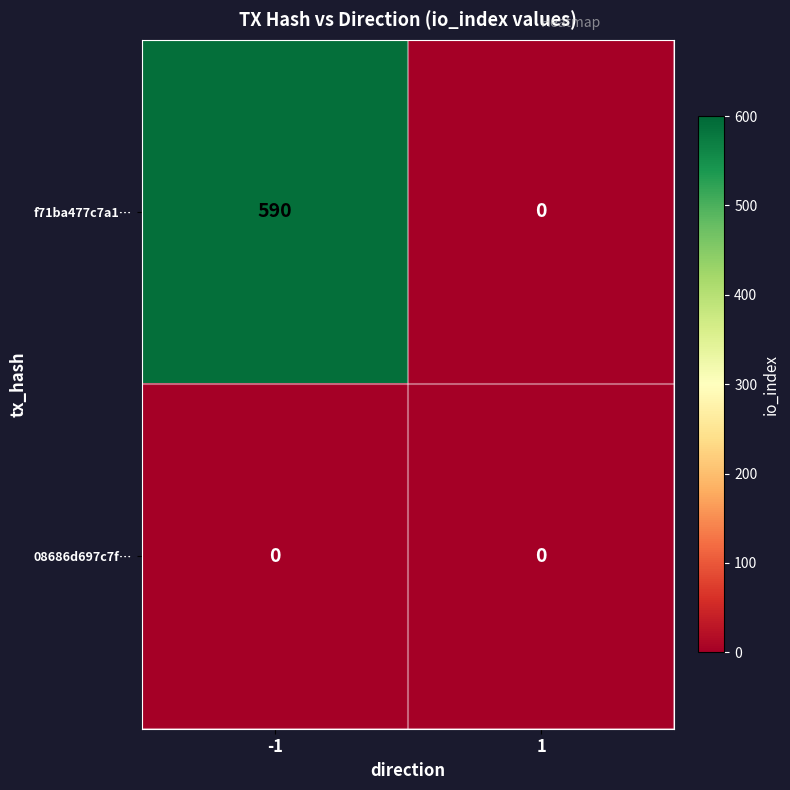

Is it true that f71ba477c7a1… equals 590 at -1?

True